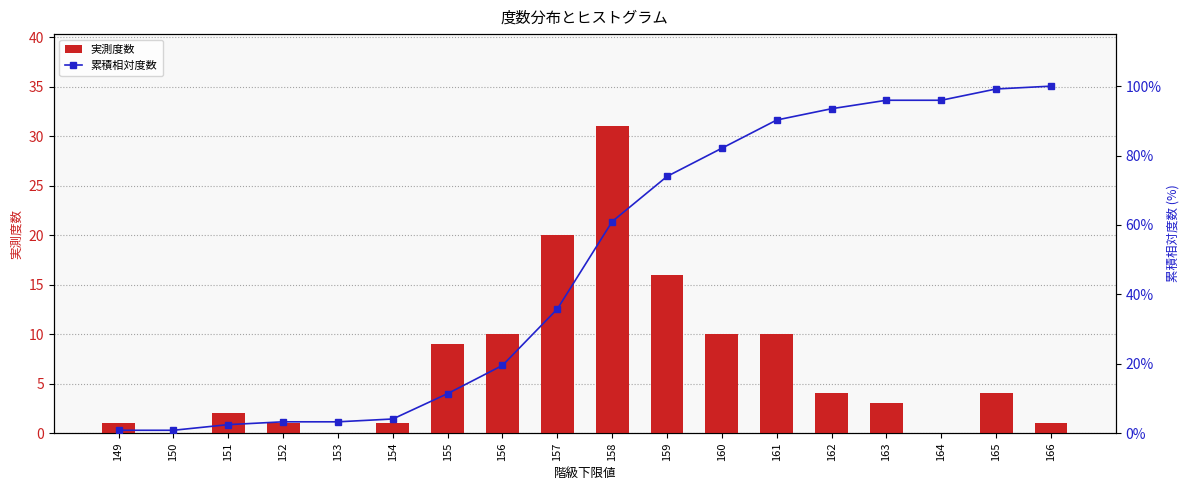

At how many categories does at least one series exceed 27?

10